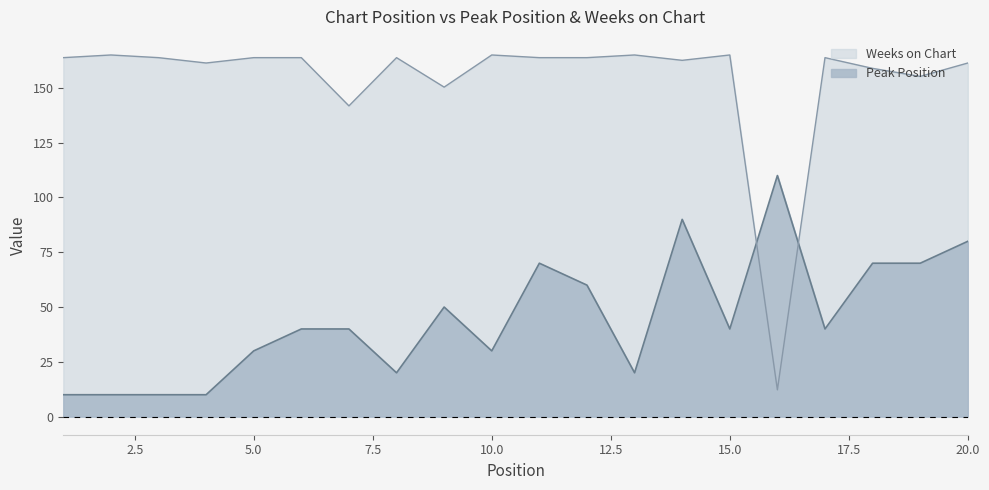

Reading right to left, extract all data points from this chart.

Peak Position: 20=80.0	19=70.0	18=70.0	17=40.0	16=110.0	15=40.0	14=90.0	13=20.0	12=60.0	11=70.0	10=30.0	9=50.0	8=20.0	7=40.0	6=40.0	5=30.0	4=10.0	3=10.0	2=10.0	1=10.0
Weeks on Chart: 20=161.3	19=155.2	18=158.9	17=163.8	16=12.2	15=165.0	14=162.6	13=165.0	12=163.8	11=163.8	10=165.0	9=150.3	8=163.8	7=141.8	6=163.8	5=163.8	4=161.3	3=163.8	2=165.0	1=163.8